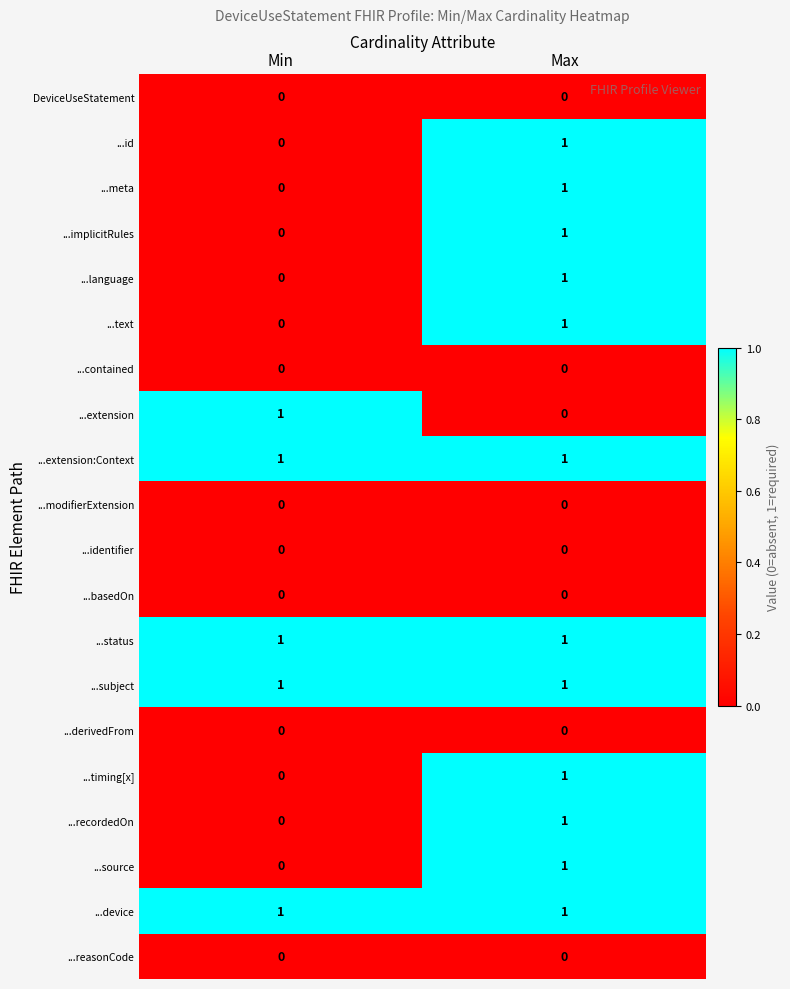

What is the difference between the highest and lowest values at Min?

1